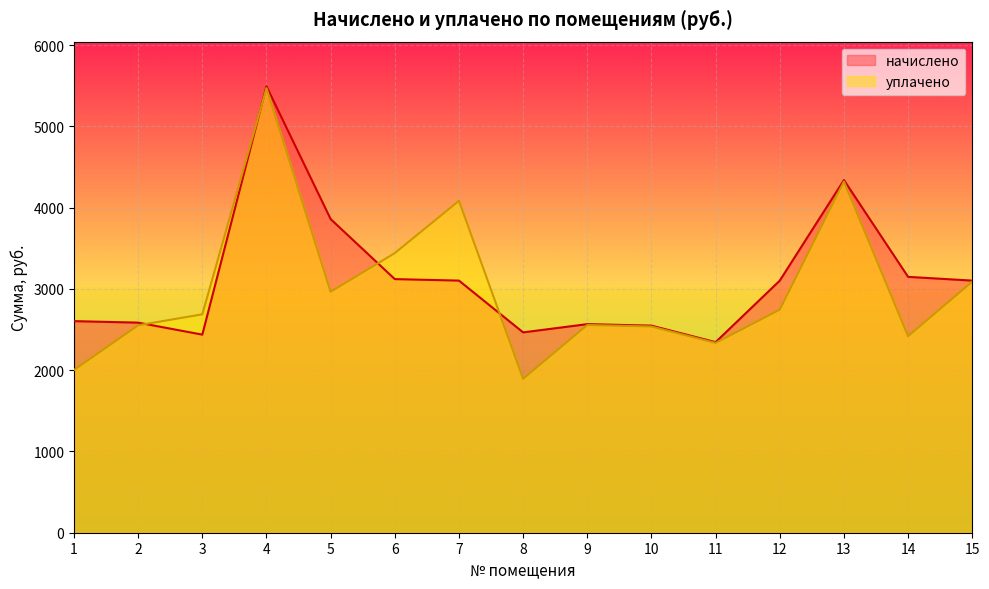

How many interior local valleys does the начислено series have?

3